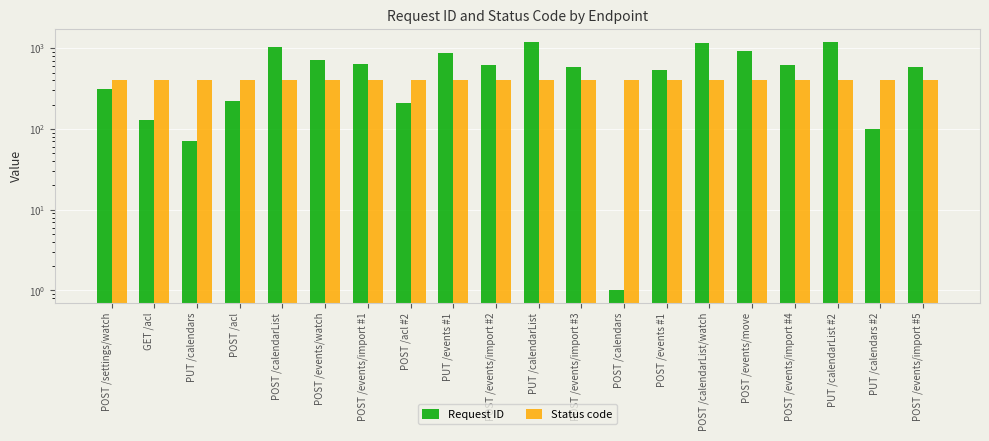

Between POST /events #1 and POST /events/import #4, which is larger?

POST /events/import #4